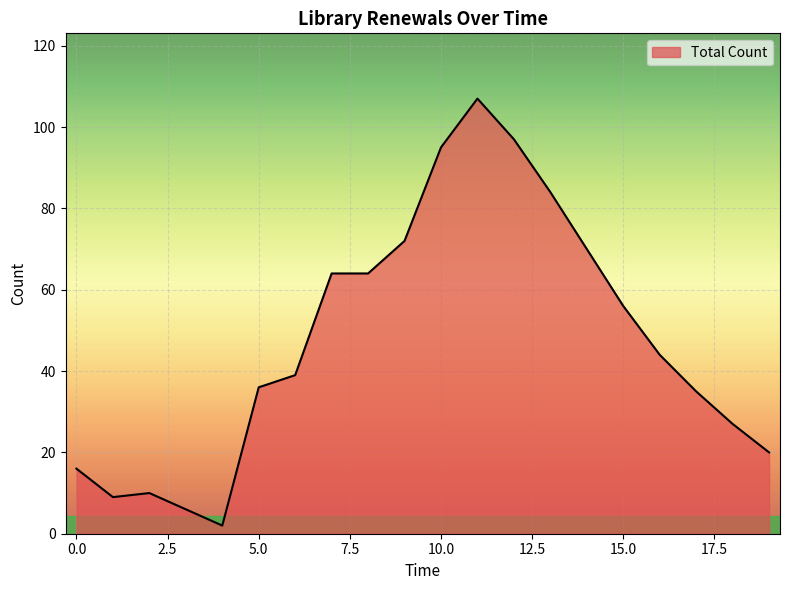

What is the greatest value displayed?

107